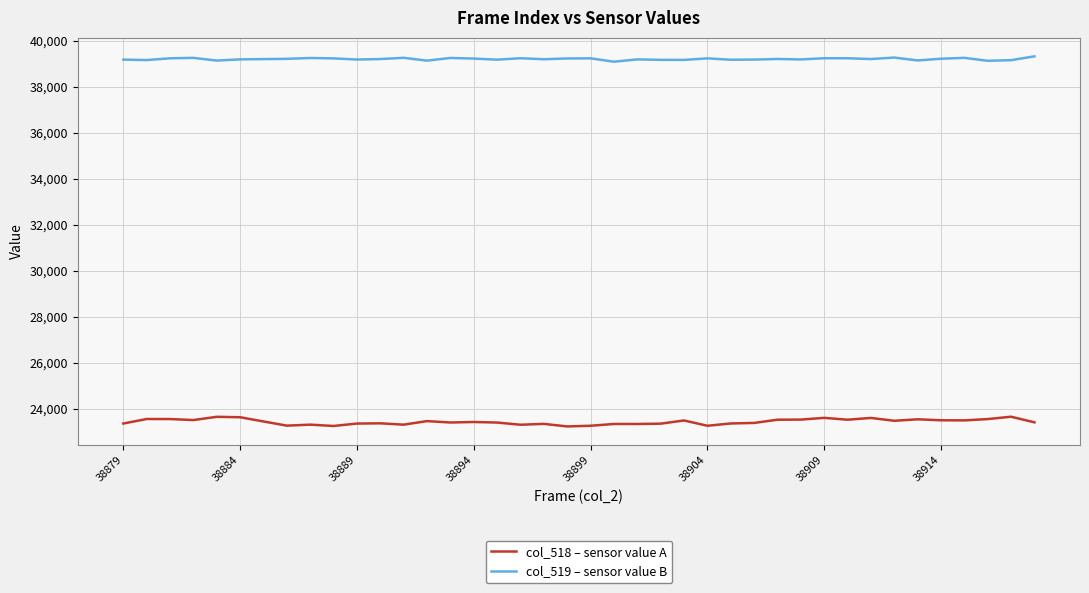

What is the difference between the maximum and minimum values in the col_518 – sensor value A series?

422